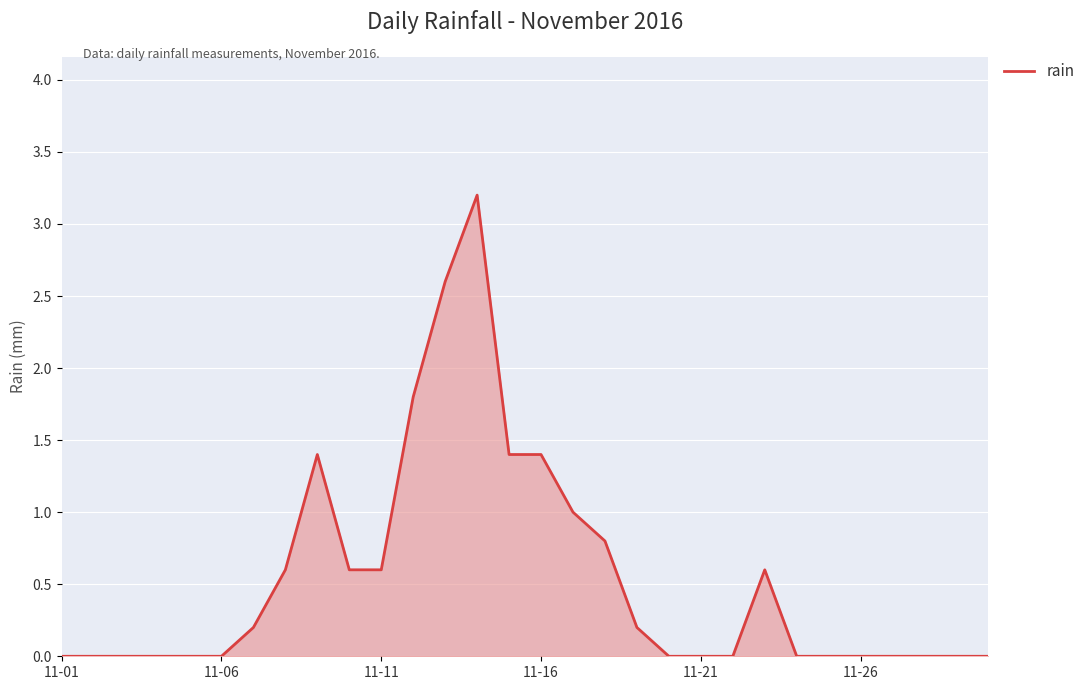

Does the chart have visible grid lines?

Yes